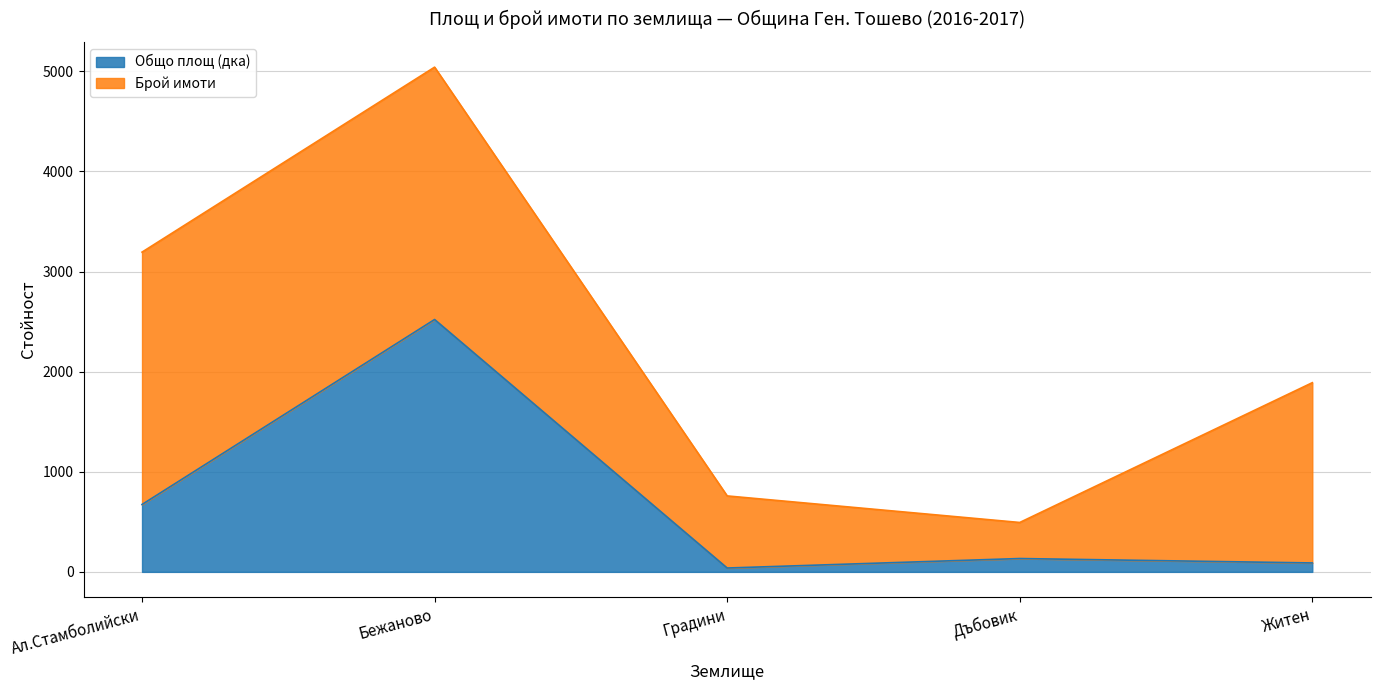

Rank the categories by value from highest to lowest.

Бежаново, Ал.Стамболийски, Дъбовик, Житен, Градини